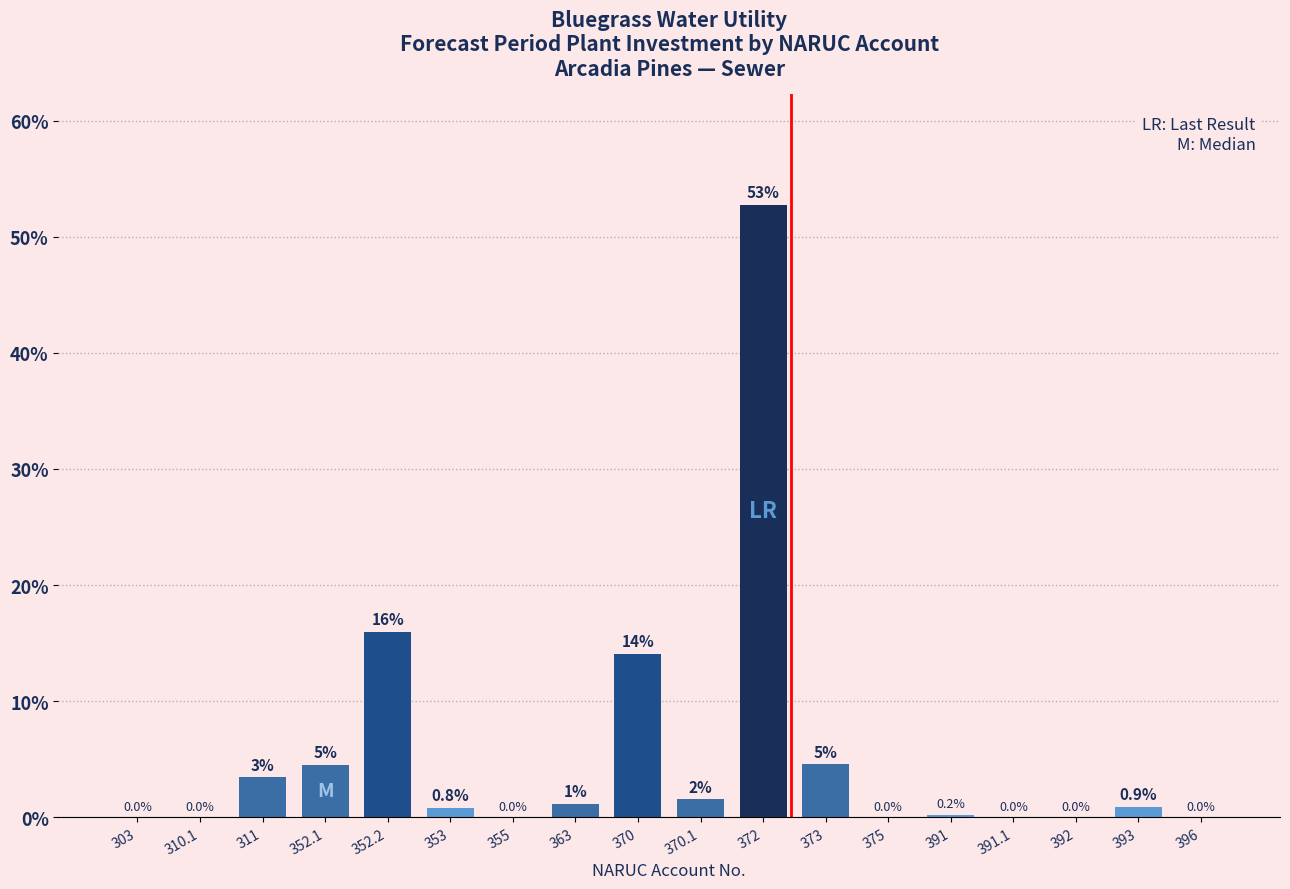

Between 393 and 372, which is larger?

372